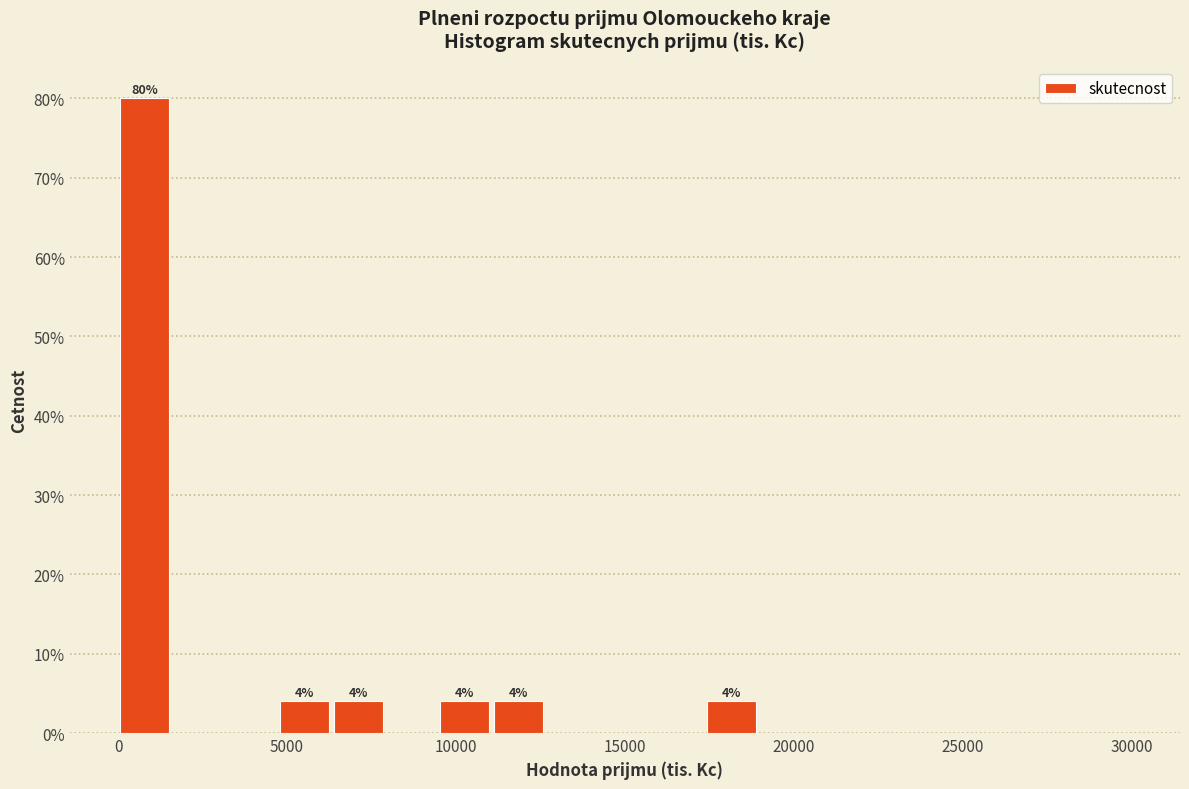

Around what value on the x-axis is the tallest bar? Give the approximate position of its centre, as read against the axis.

1000